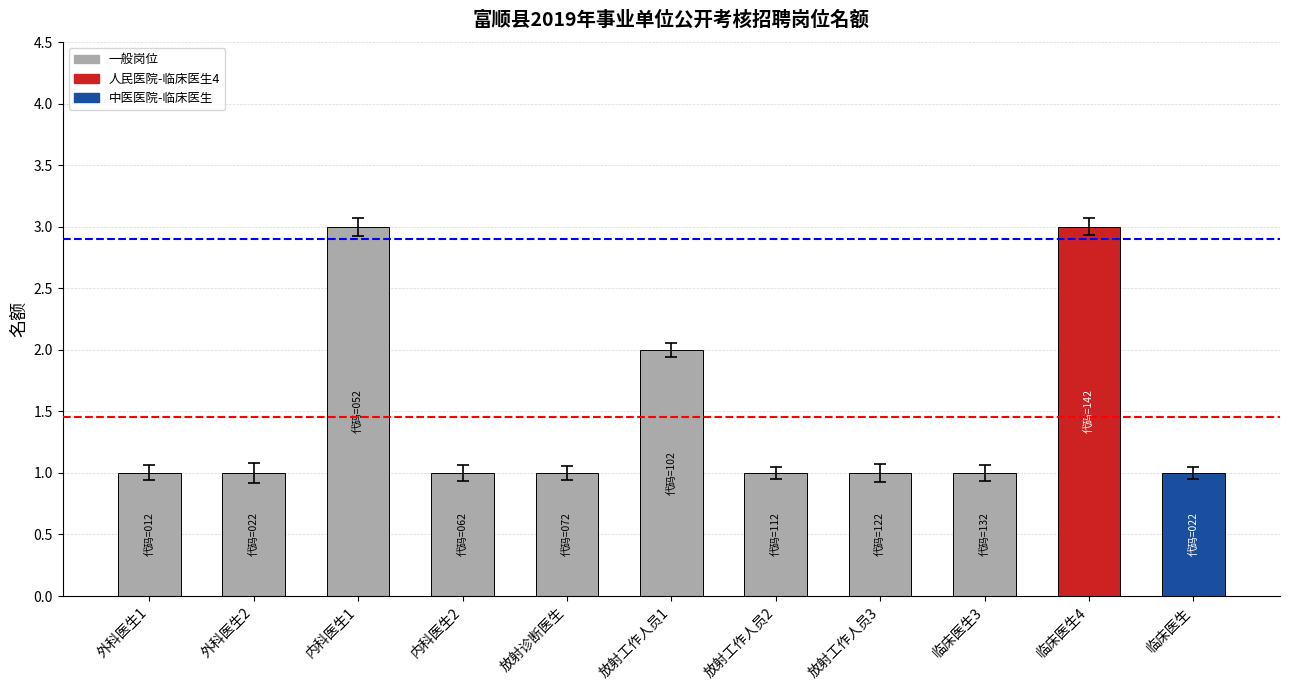

Reading left to right, list all the values displayed in this chart.

外科医生1=1	外科医生2=1	内科医生1=3	内科医生2=1	放射诊断医生=1	放射工作人员1=2	放射工作人员2=1	放射工作人员3=1	临床医生3=1	临床医生4=3	临床医生=1